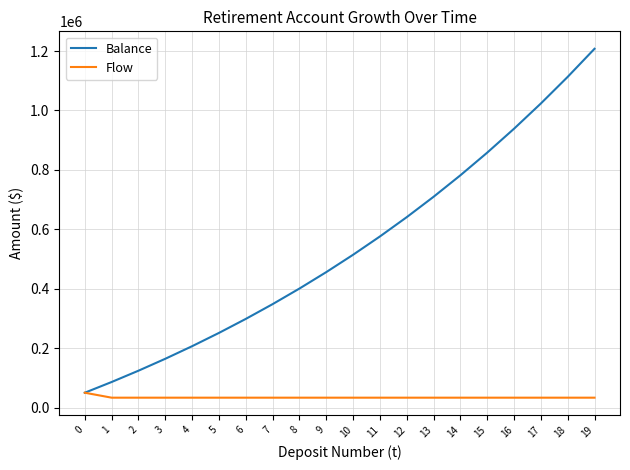

At which label does Balance first exceed 514340?

10